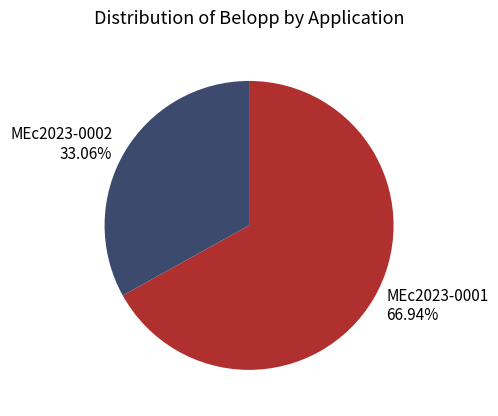

Rank the categories by value from highest to lowest.

MEc2023-0001, MEc2023-0002